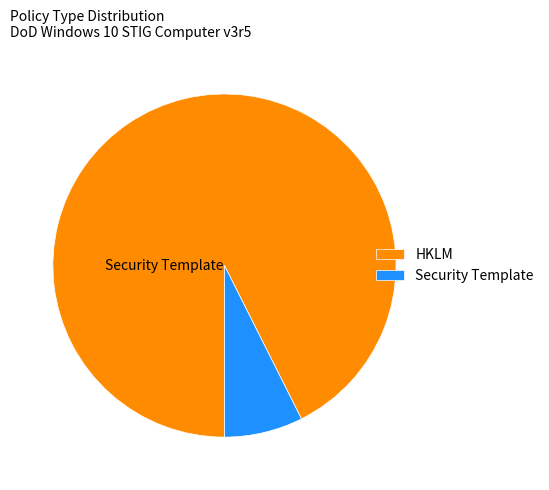

Is there a majority slice in this chart?

Yes